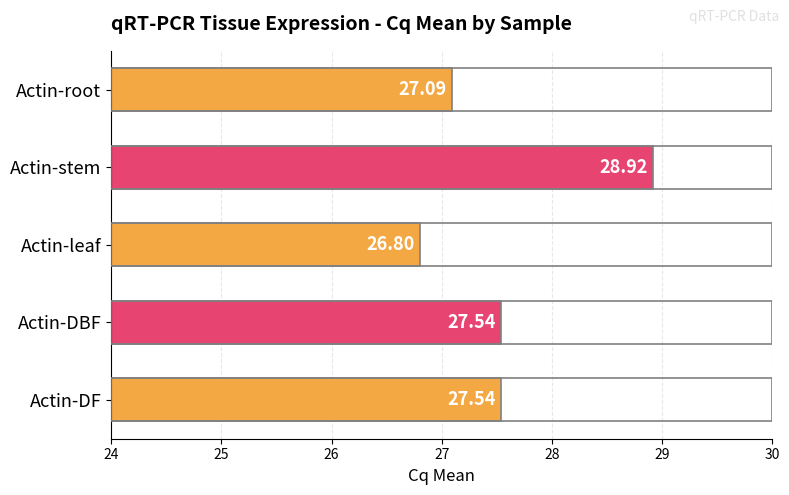

At which label is the value closest to 27?

Actin-root